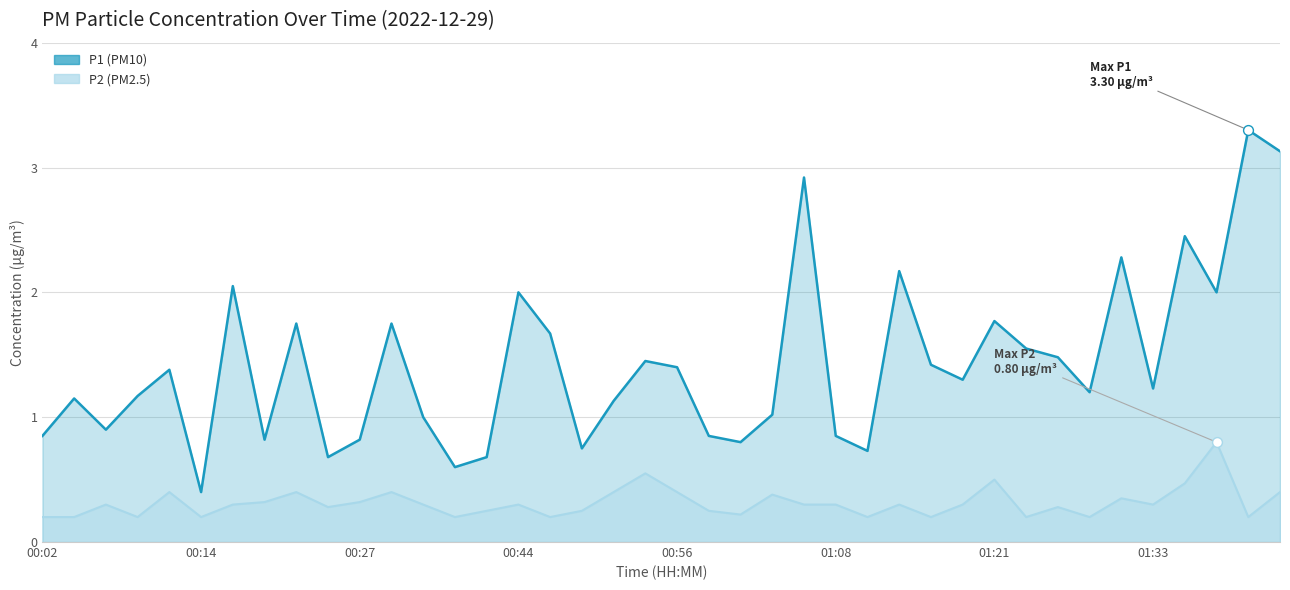

Which series contains the lowest Y value?

P2